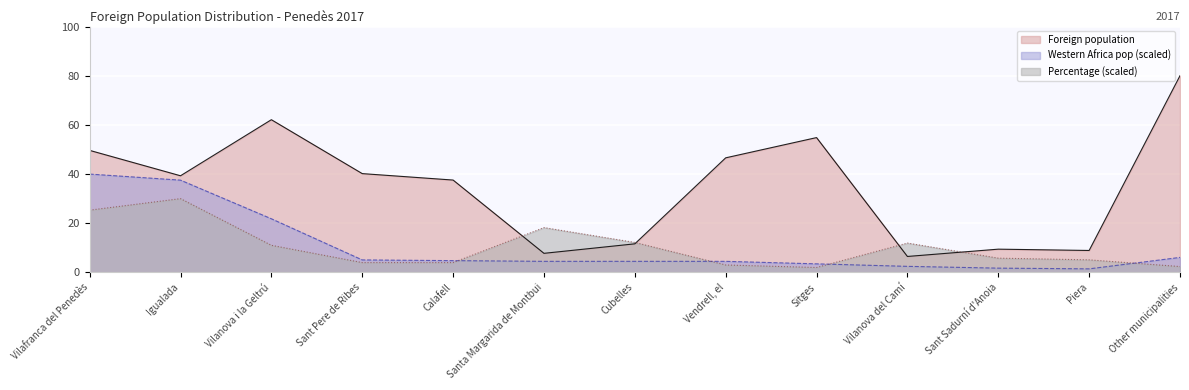

Which series has the widest spread of values?

Foreign population